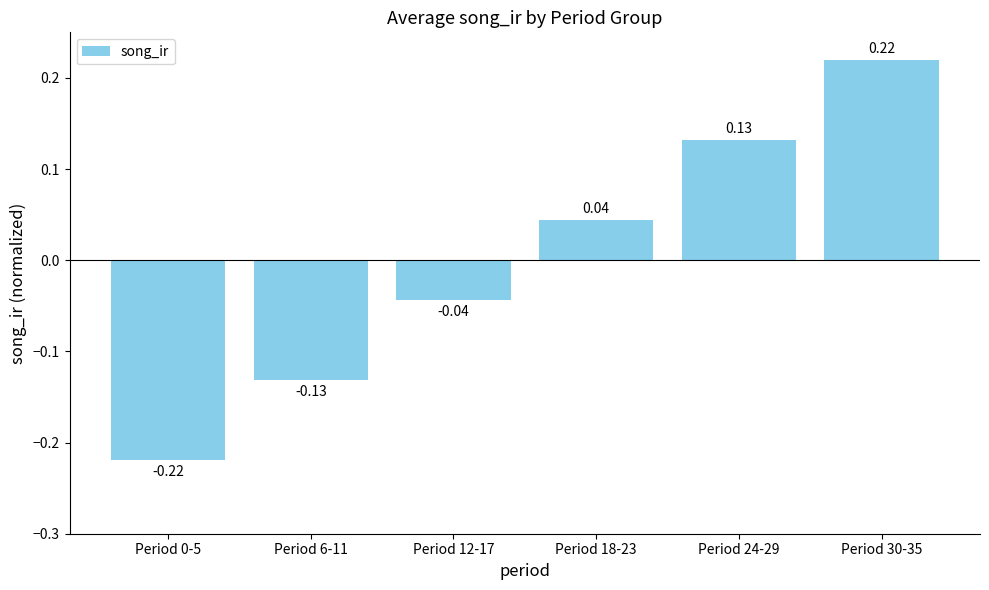

What is the difference between the values at Period 0-5 and Period 24-29?

0.4